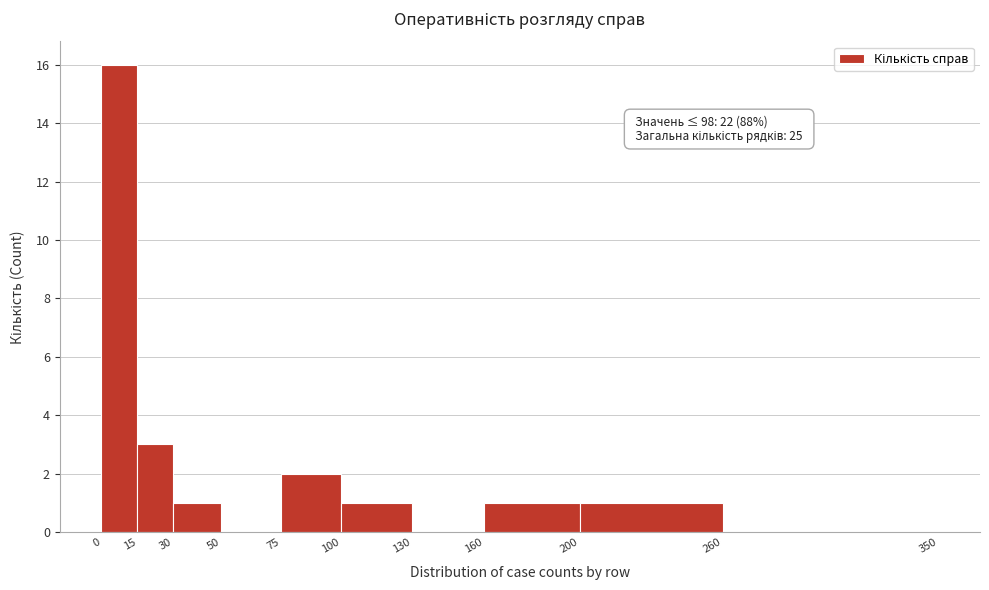

Which range on the x-axis has the tallest bar?

0 to 15